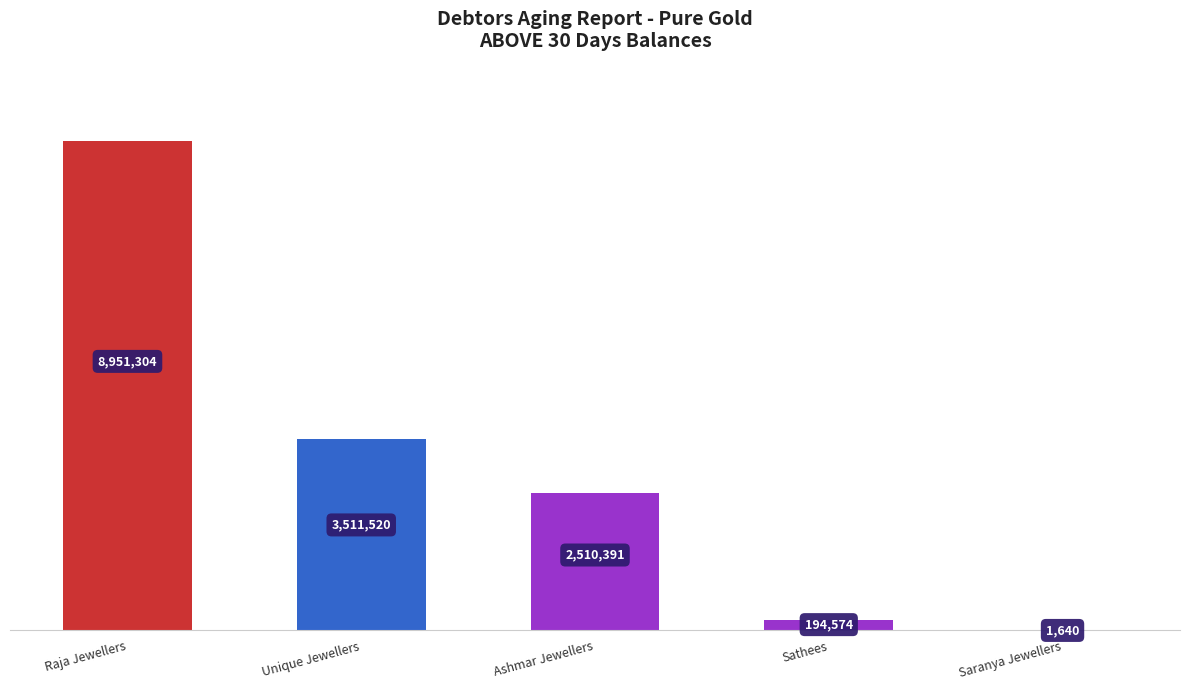

Reading left to right, list all the values displayed in this chart.

Raja Jewellers=8951304	Unique Jewellers=3511520	Ashmar Jewellers=2510391	Sathees=194574	Saranya Jewellers=1640